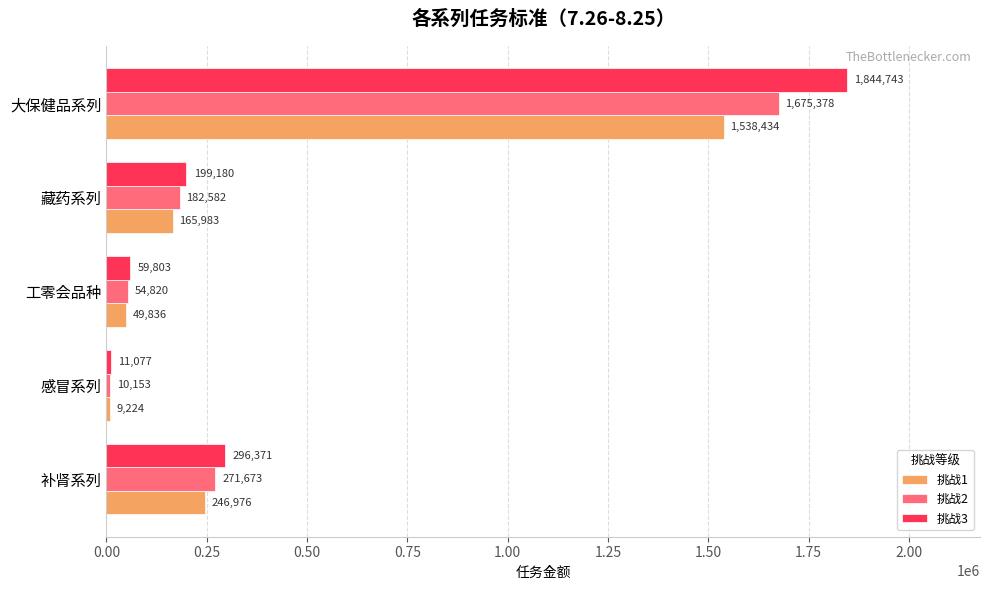

Which series changed the most between 感冒系列 and 大保健品系列?

挑战3